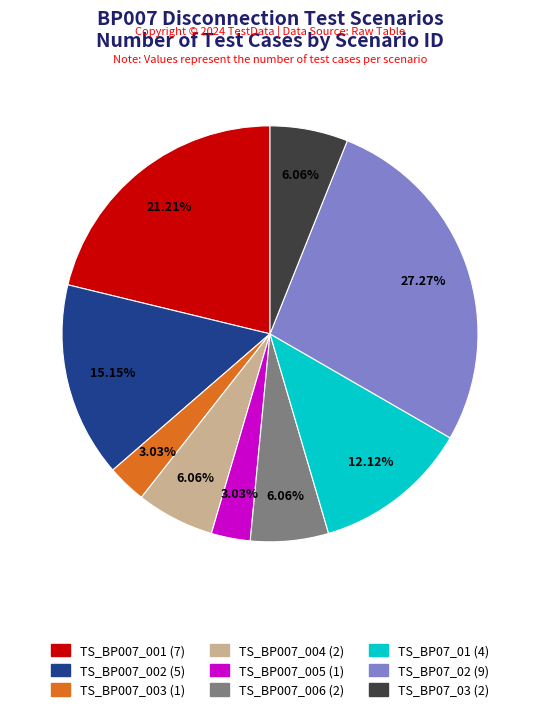

To the nearest percent, what percentage of the pie is TS_BP007_005?

3%